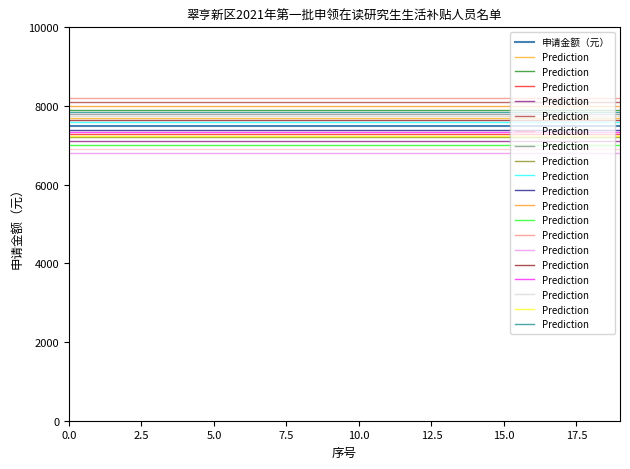

What is the approximate value of 申请金额（元） at 17?

7500